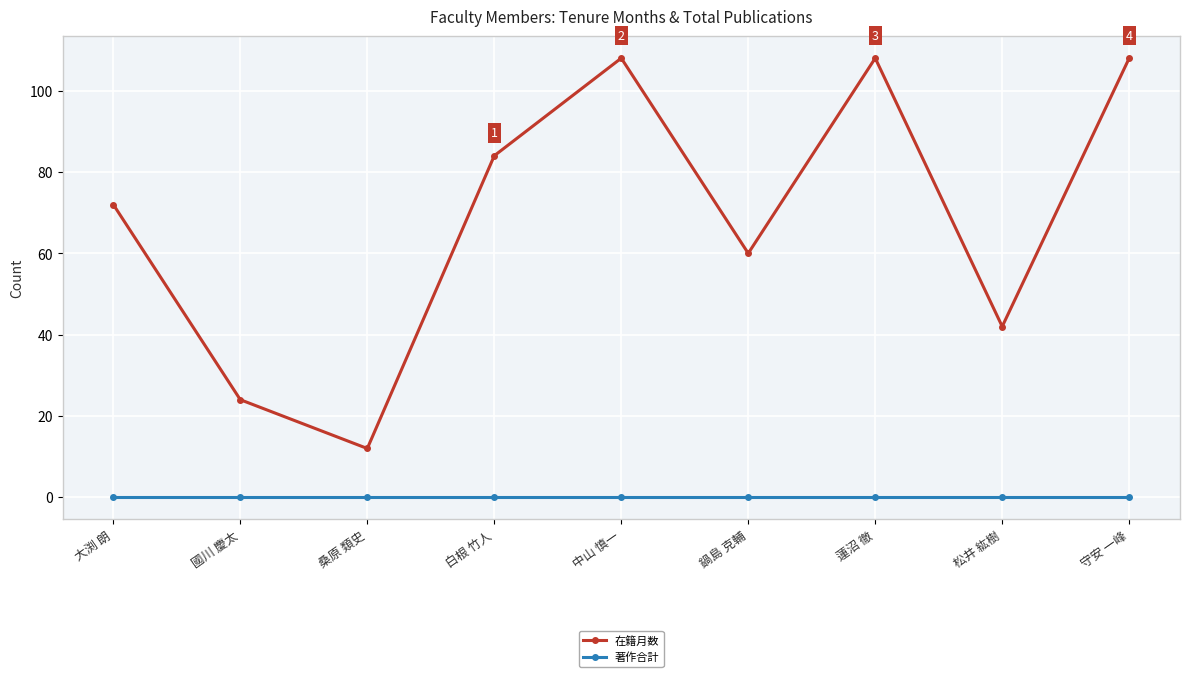

True or false: 在籍月数 and 著作合計 cross at least once.

False